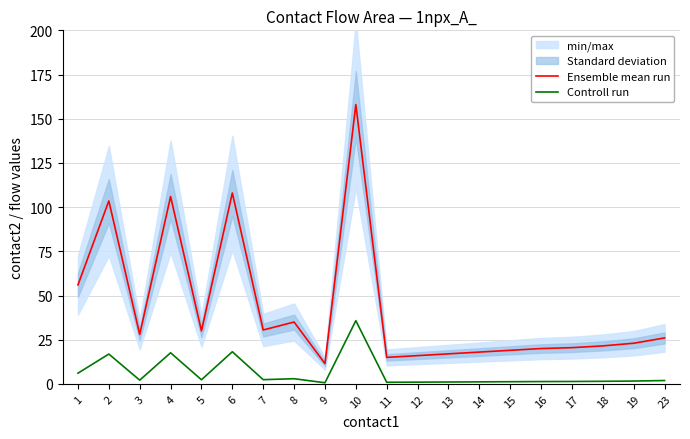

True or false: Controll run has a value of 1.7 at 14.

False